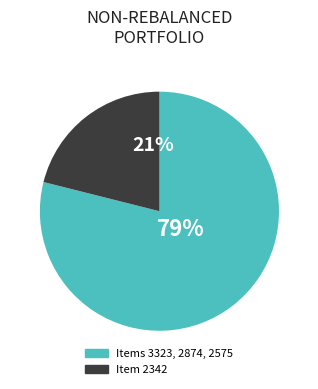

How many segments does this pie chart have?

2